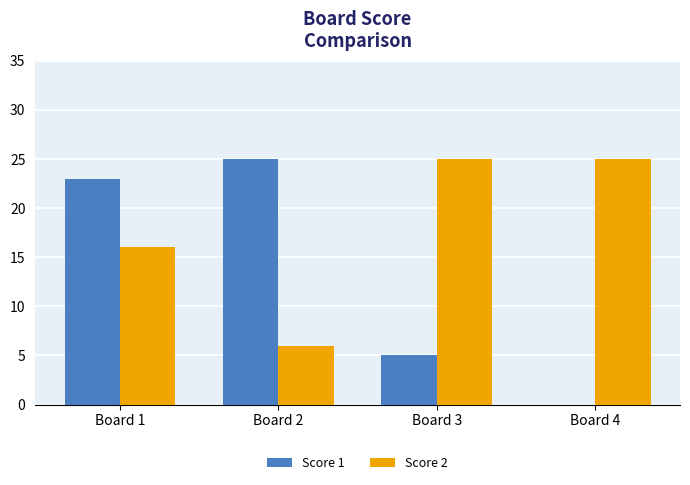

What is the total value across all series at Board 3?

30